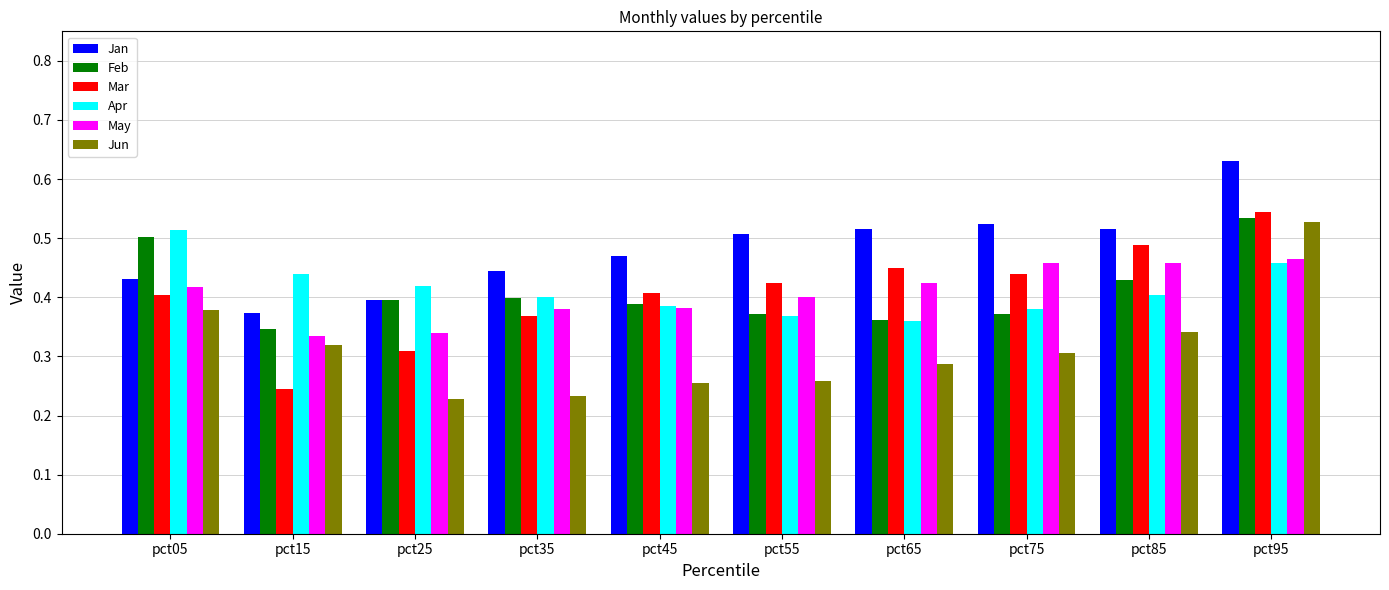

Which category has the lowest value in the Mar series?

pct15